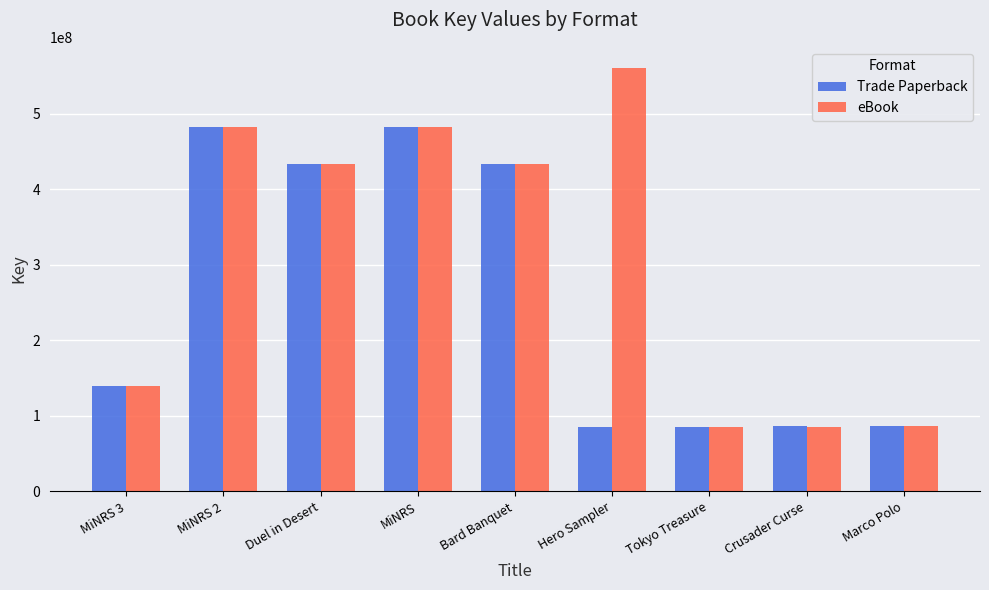

What is the highest value of the Trade Paperback series?

483043000